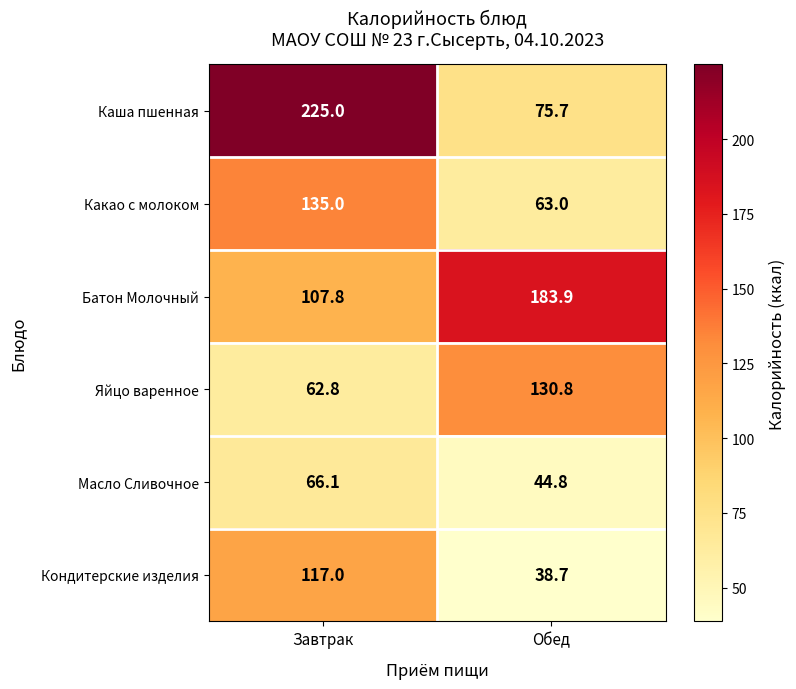

Is the value of Яйцо варенное at Завтрак greater than the value of Каша пшенная at Обед?

No